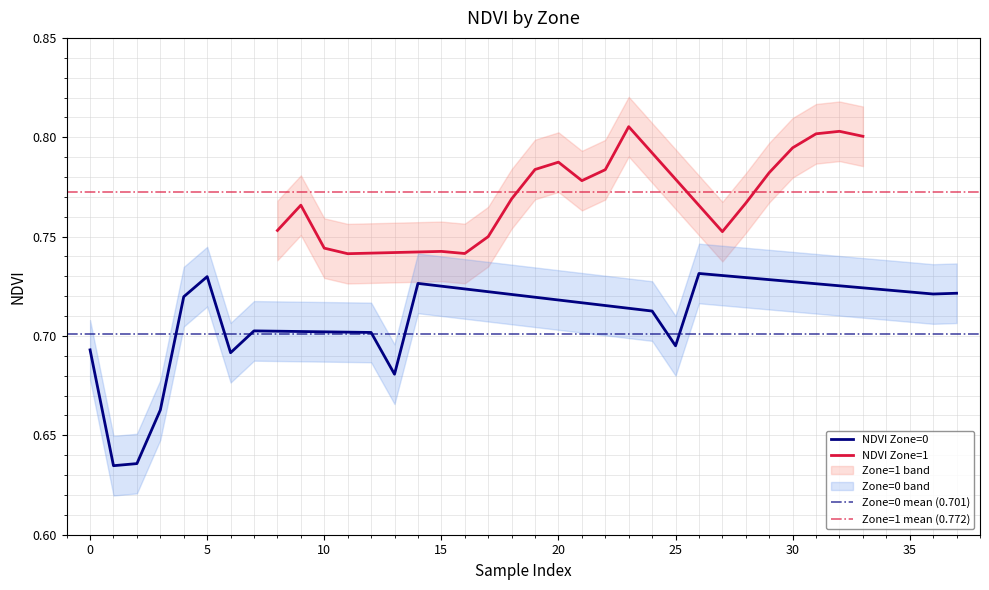

Is it true that the value at 30 is 0.8?

True